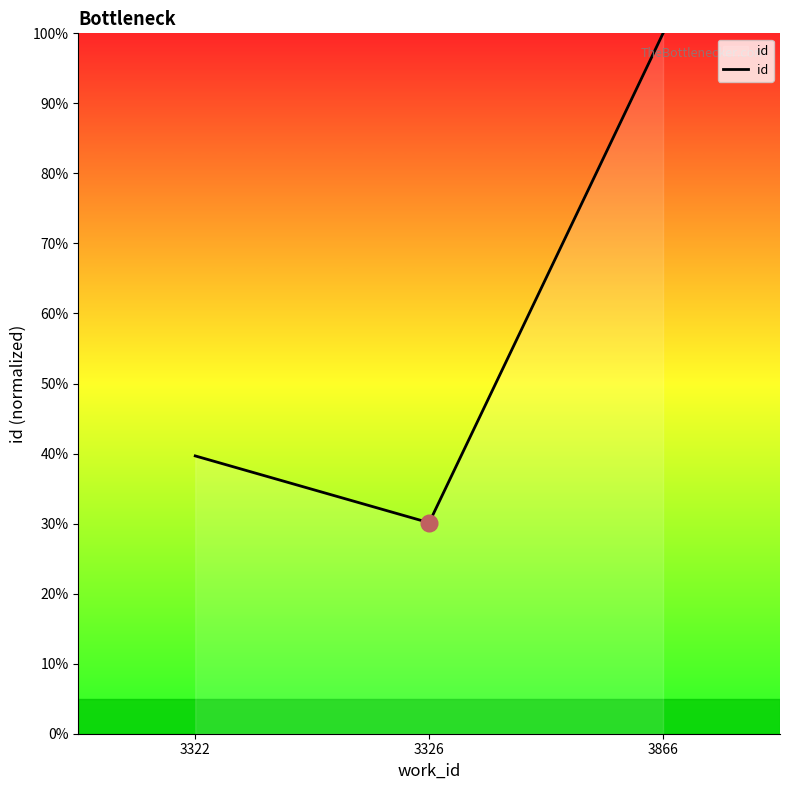

What is the difference between the maximum and second lowest values?

60.3